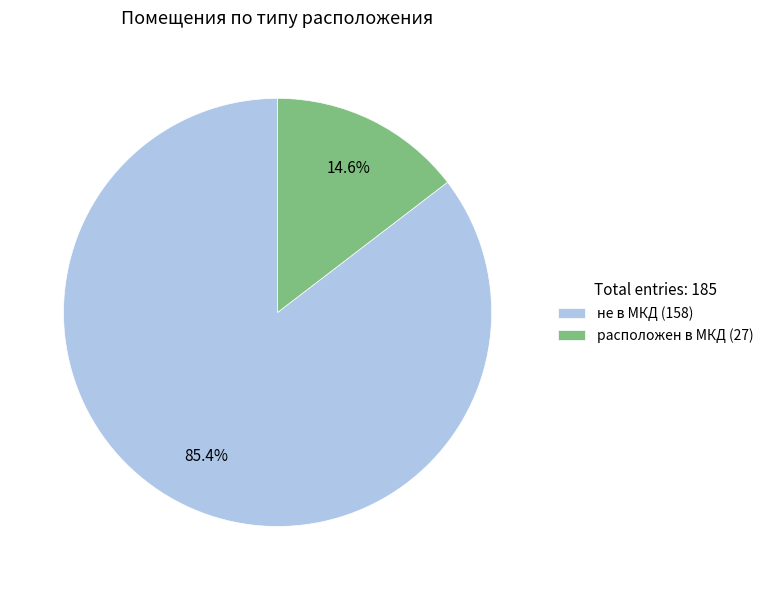

What is the smallest slice in the pie chart?

расположен в МКД